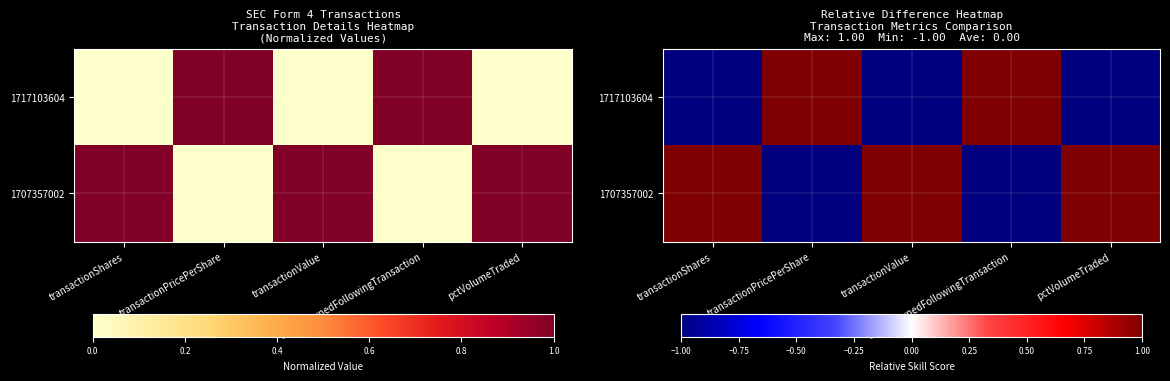

True or false: 1707357002 has a value of -1 at sharesOwnedFollowingTransaction.

False